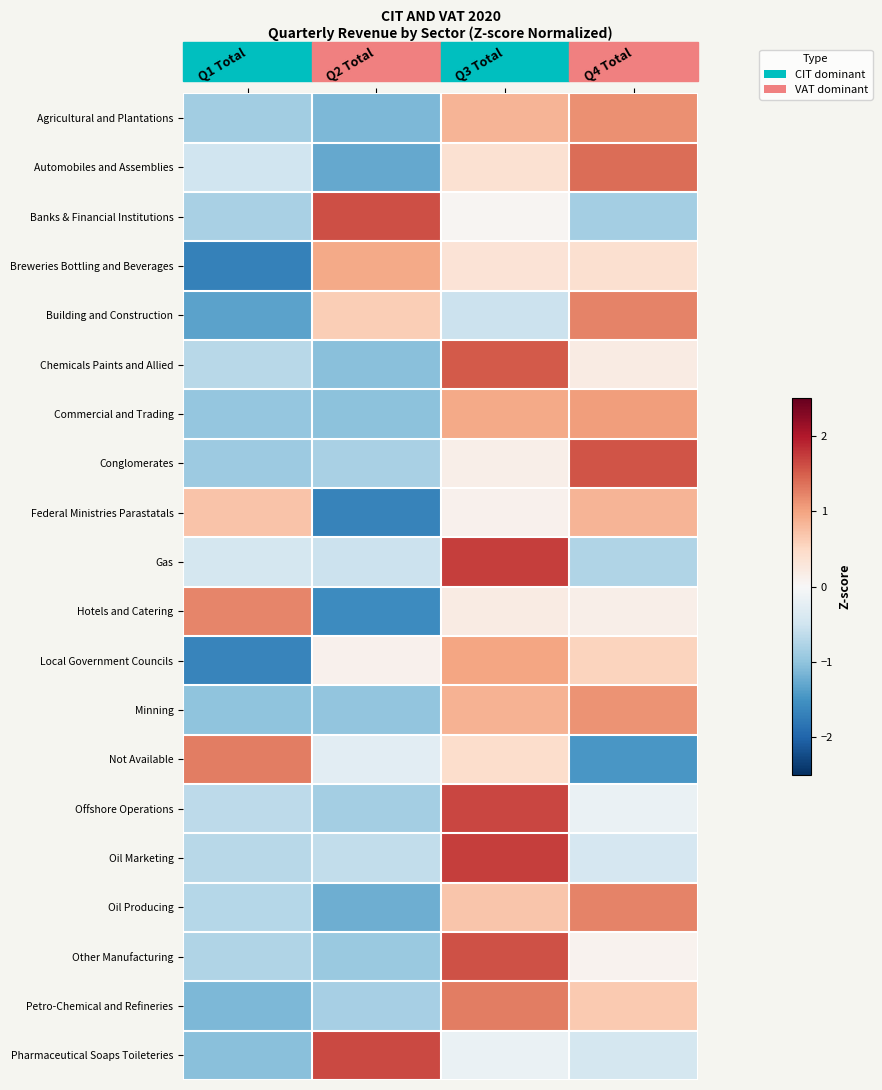

What is the total value across all series at Q3 Total?

14.8